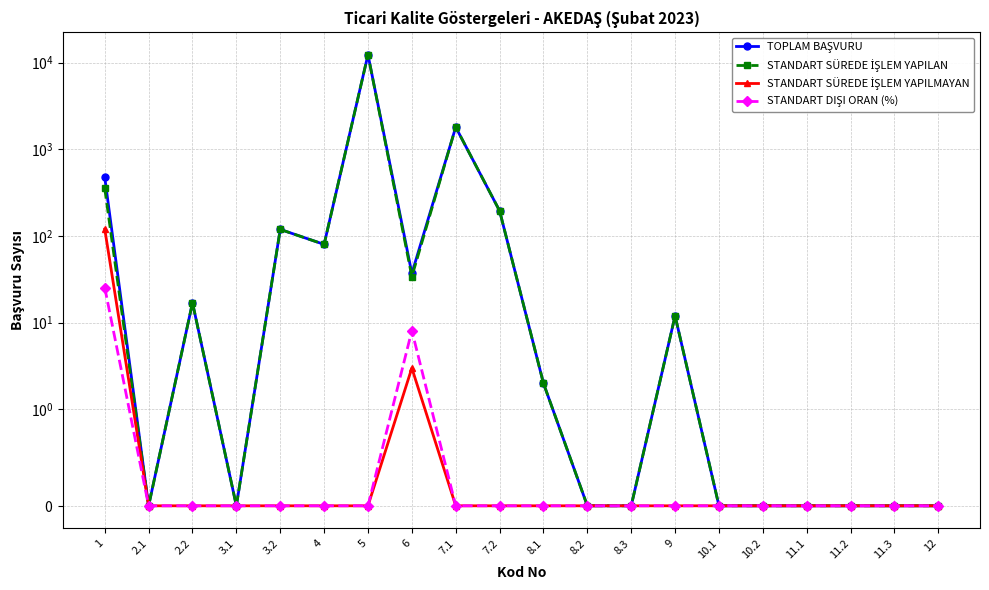

What is the spread (max minus min) of values at 7.2?

195.0